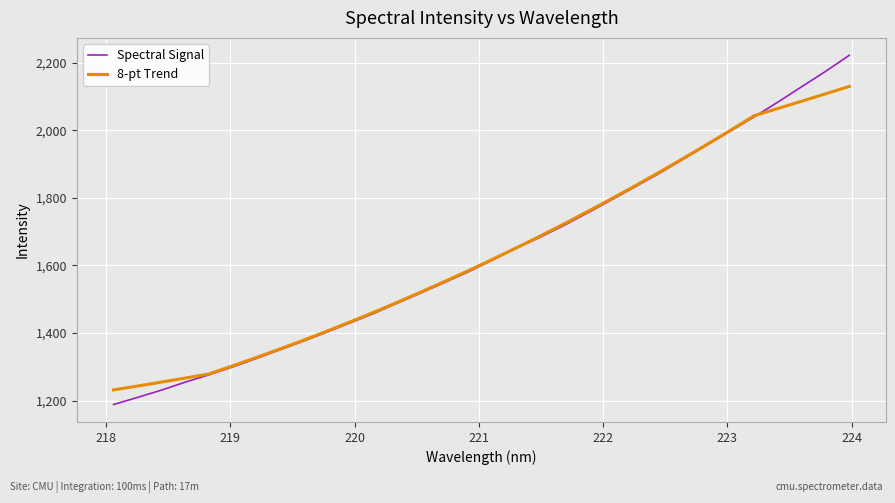

What is the highest value of the 8-pt Trend series?

2129.7